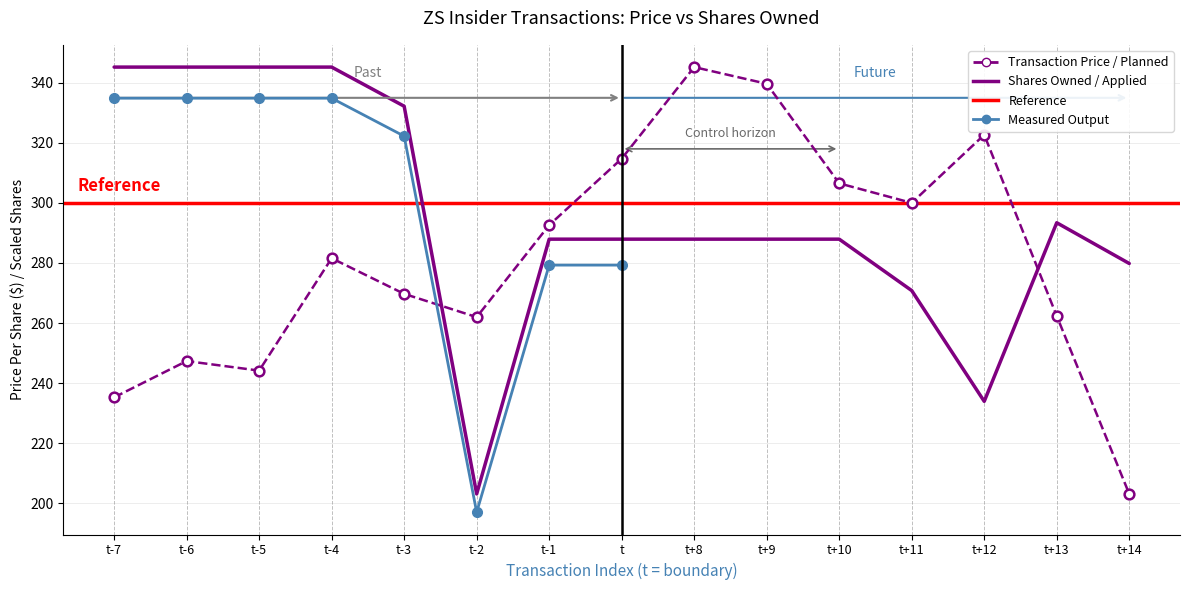

What is the approximate value of sharesOwnedFollowingTransaction at t?

287.9